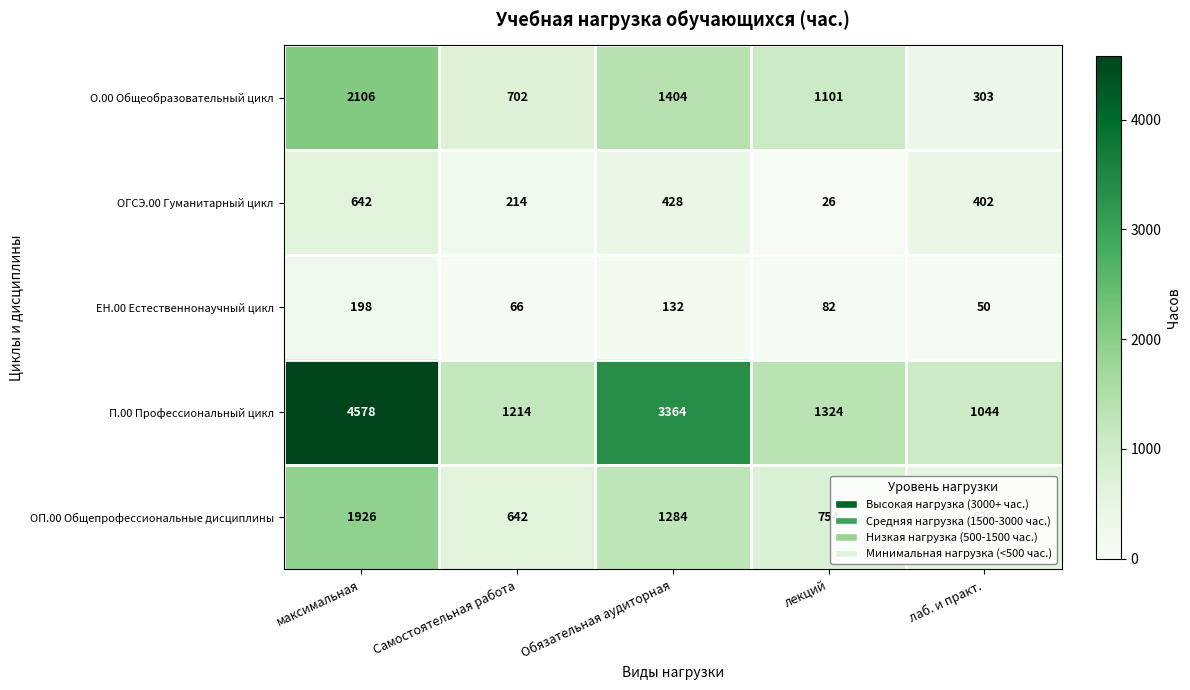

At which category does the chart reach its minimum across all series?

лекций